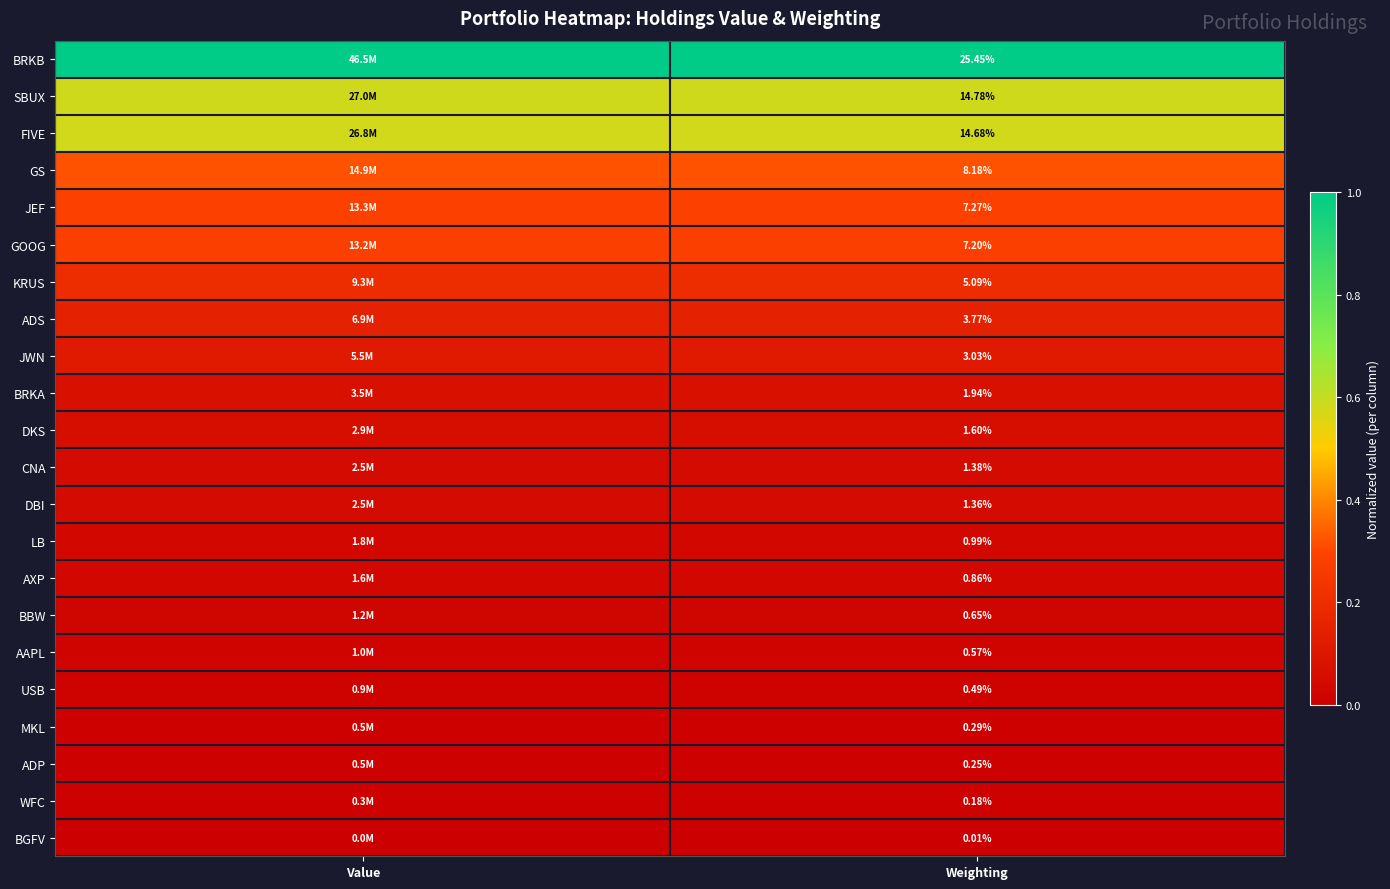

At Weighting, list the series in order from smallest to largest.

BGFV, WFC, ADP, MKL, USB, AAPL, BBW, AXP, LB, DBI, CNA, DKS, BRKA, JWN, ADS, KRUS, GOOG, JEF, GS, FIVE, SBUX, BRKB